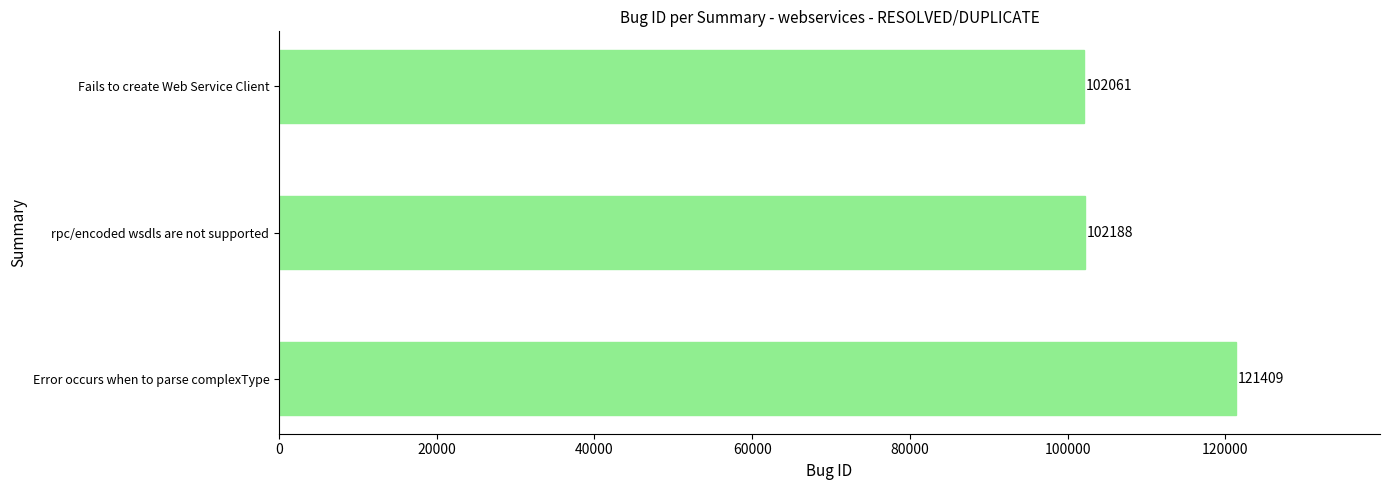

Does the chart contain stacked bars?

No